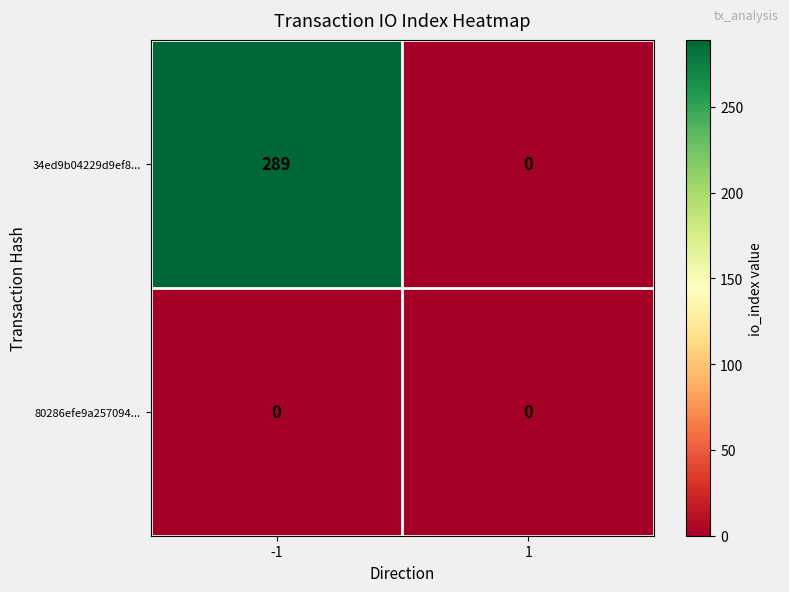

The value of 34ed9b04229d9ef8... at 1 is 97. True or false?

False